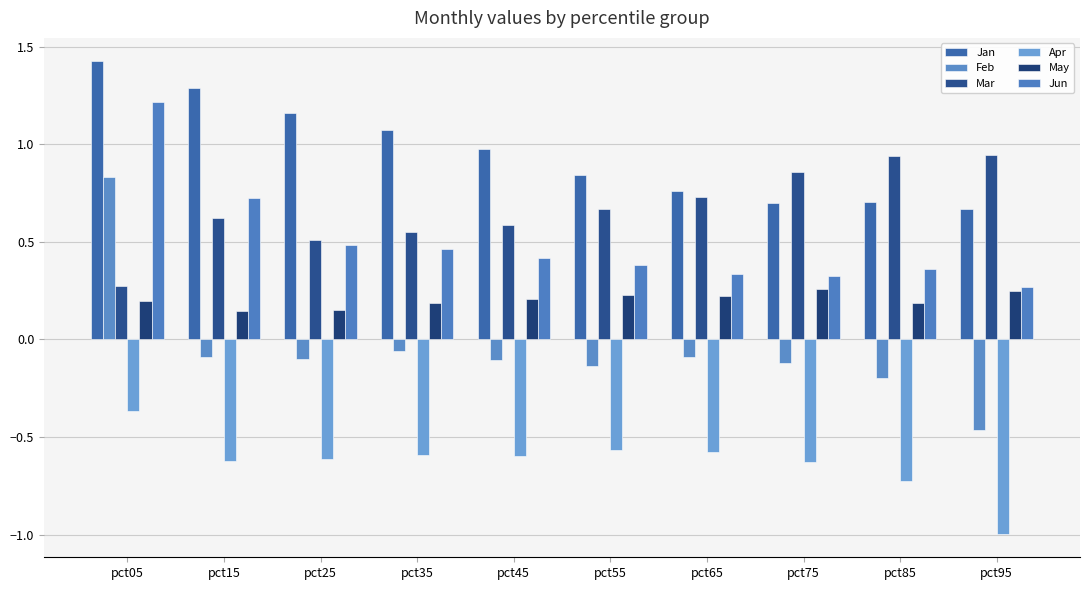

Reading right to left, list all the values displayed in this chart.

Jan: pct95=0.7	pct85=0.7	pct75=0.7	pct65=0.8	pct55=0.8	pct45=1.0	pct35=1.1	pct25=1.2	pct15=1.3	pct05=1.4
Feb: pct95=-0.5	pct85=-0.2	pct75=-0.1	pct65=-0.1	pct55=-0.1	pct45=-0.1	pct35=-0.1	pct25=-0.1	pct15=-0.1	pct05=0.8
Mar: pct95=0.9	pct85=0.9	pct75=0.9	pct65=0.7	pct55=0.7	pct45=0.6	pct35=0.5	pct25=0.5	pct15=0.6	pct05=0.3
Apr: pct95=-1.0	pct85=-0.7	pct75=-0.6	pct65=-0.6	pct55=-0.6	pct45=-0.6	pct35=-0.6	pct25=-0.6	pct15=-0.6	pct05=-0.4
May: pct95=0.3	pct85=0.2	pct75=0.3	pct65=0.2	pct55=0.2	pct45=0.2	pct35=0.2	pct25=0.2	pct15=0.1	pct05=0.2
Jun: pct95=0.3	pct85=0.4	pct75=0.3	pct65=0.3	pct55=0.4	pct45=0.4	pct35=0.5	pct25=0.5	pct15=0.7	pct05=1.2